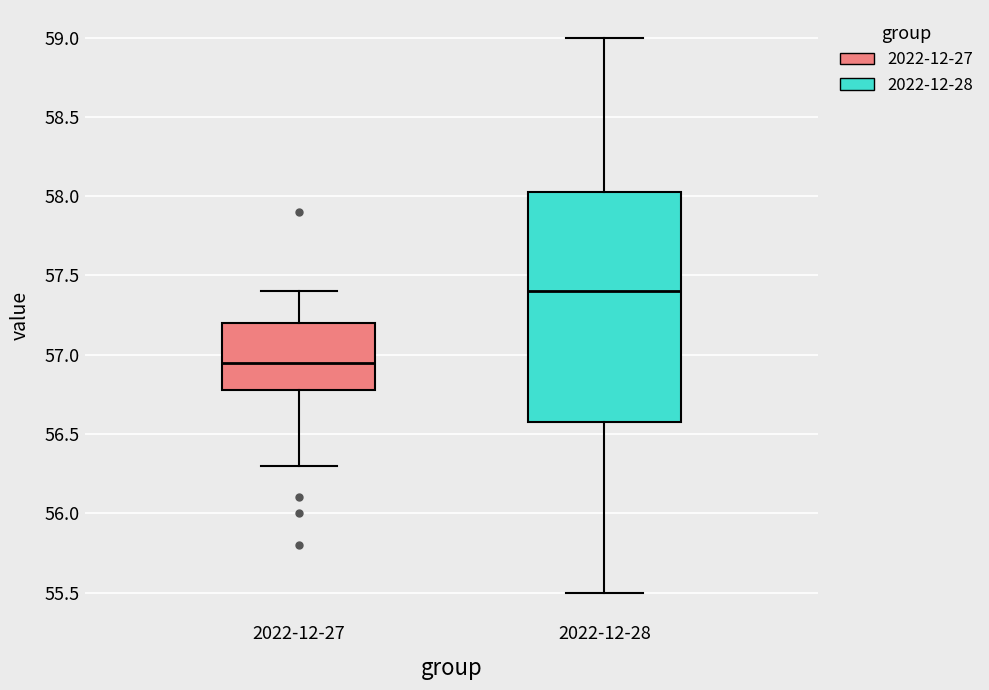

Where does the median line of the box for 2022-12-28 sit on the y-axis? The values are not printed on the chart, so give them approximately, as read against the axis.

57.40